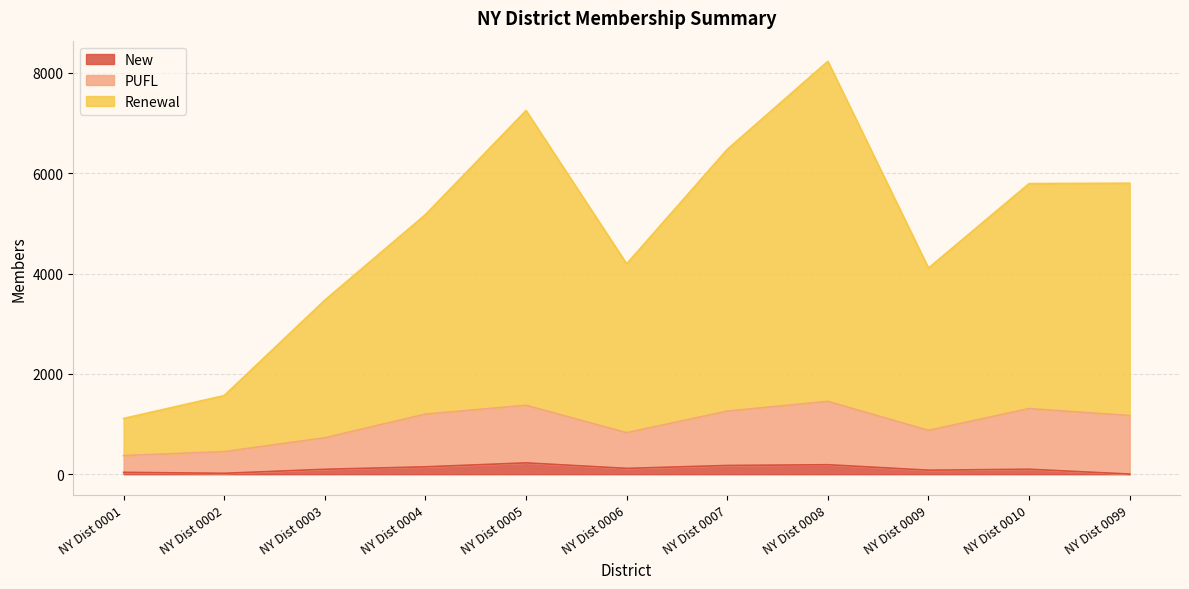

True or false: New and PUFL intersect in this chart.

False